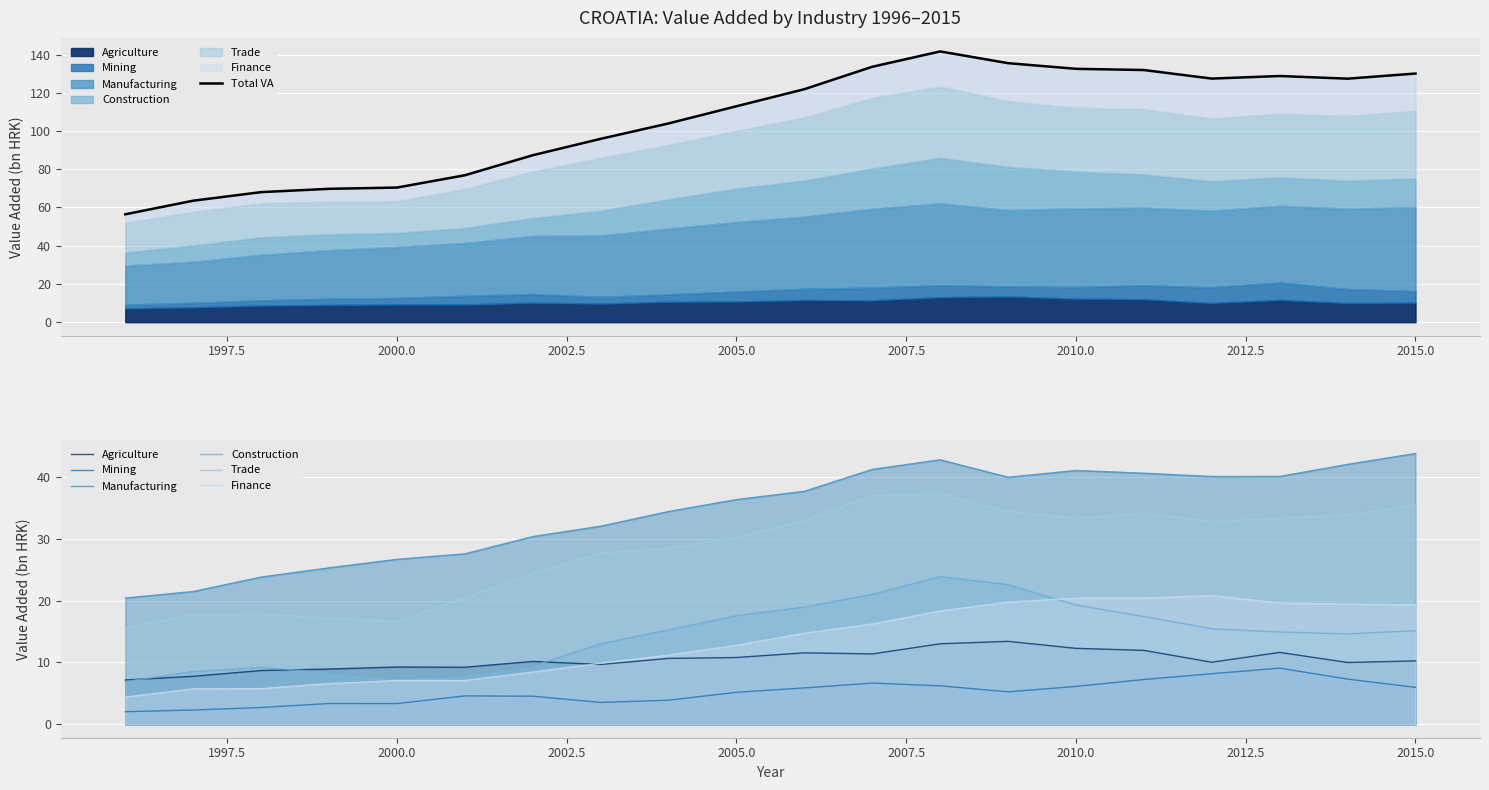

Reading right to left, list all the values displayed in this chart.

Agriculture: 10.3	10.0	11.6	10.0	12.0	12.3	13.4	13.0	11.4	11.6	10.8	10.7	9.7	10.2	9.2	9.3	8.9	8.7	7.8	7.2
Mining: 6.0	7.3	9.1	8.2	7.2	6.1	5.2	6.2	6.7	5.9	5.2	3.9	3.5	4.5	4.6	3.3	3.3	2.7	2.3	2.0
Manufacturing: 43.9	42.1	40.1	40.1	40.7	41.1	40.0	42.8	41.3	37.7	36.4	34.5	32.1	30.4	27.6	26.7	25.3	23.8	21.5	20.4
Construction: 15.1	14.6	14.9	15.5	17.4	19.3	22.6	23.9	21.0	19.0	17.6	15.3	13.0	9.4	7.9	7.4	8.4	9.2	8.5	6.9
Trade: 35.5	33.9	33.4	32.8	34.2	33.3	34.4	37.3	37.0	33.0	30.3	28.5	27.7	24.4	20.5	16.6	17.2	17.9	17.7	15.5
Finance: 19.3	19.4	19.6	20.8	20.4	20.4	19.8	18.3	16.2	14.7	12.8	11.2	9.9	8.4	7.1	7.1	6.6	5.8	5.7	4.4